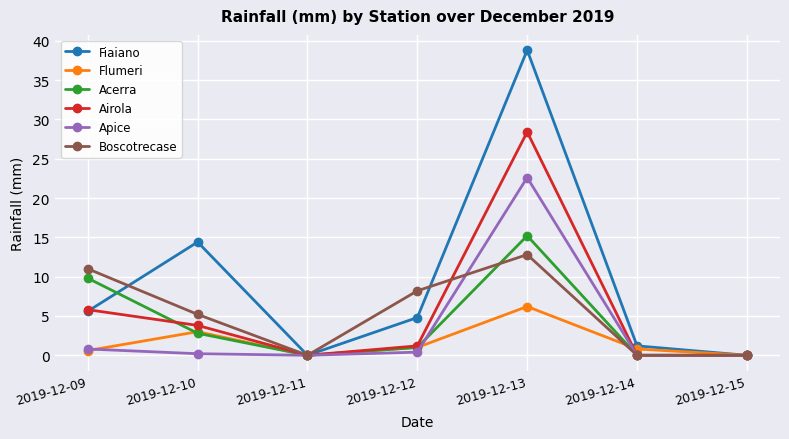

What is the spread (max minus min) of values at 2019-12-13?

32.6